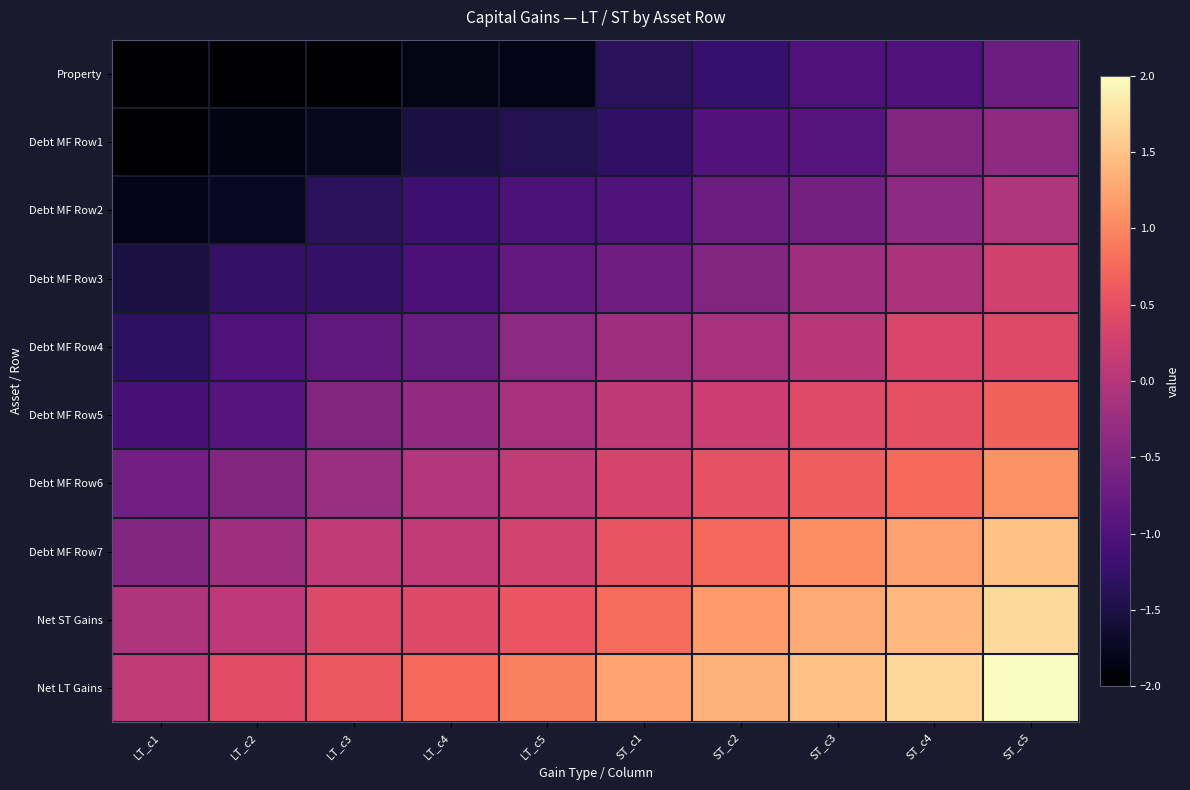

Count the number of data series in this chart.

10